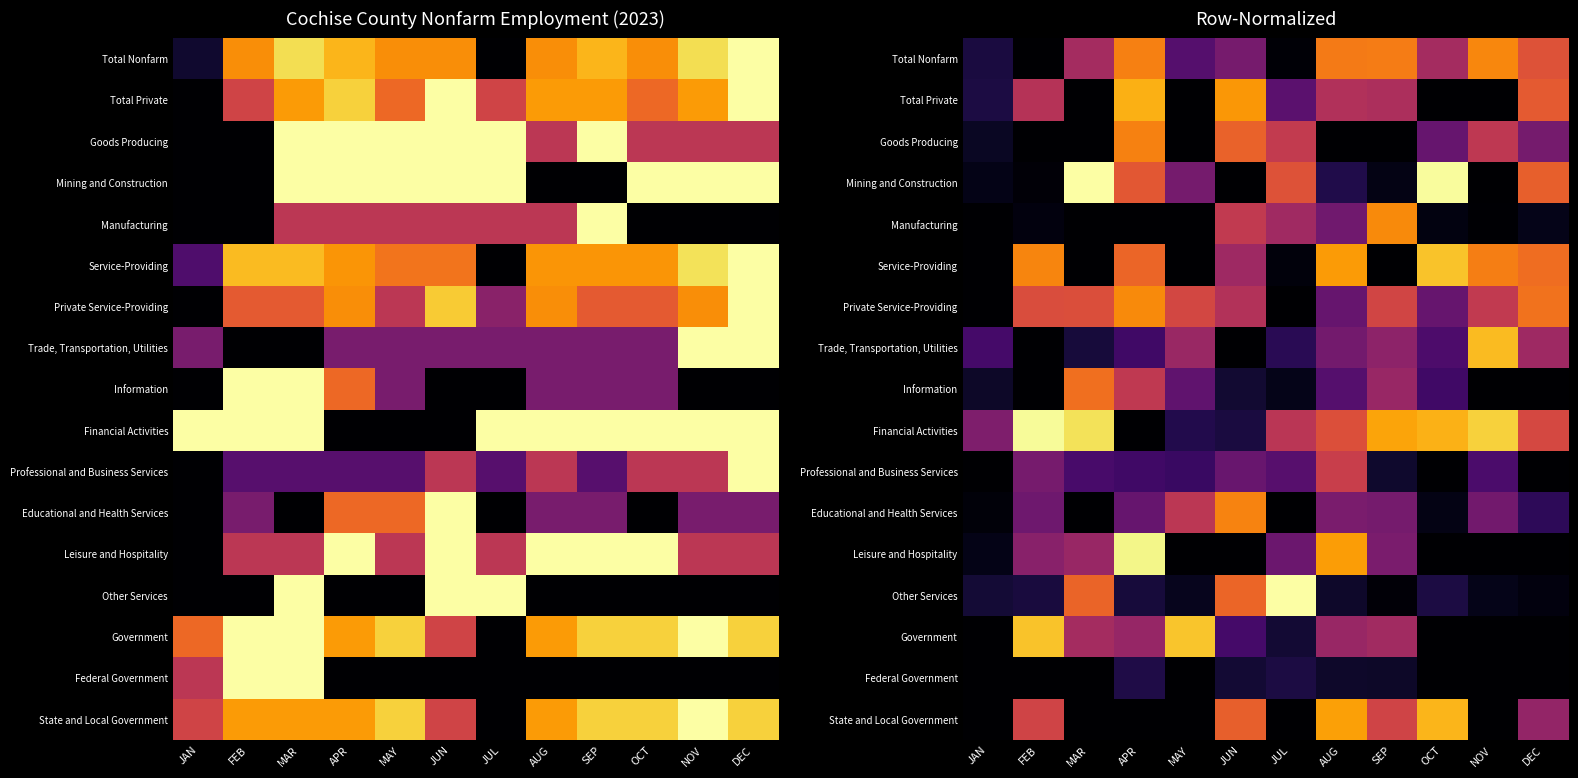

At MAR, list the series in order from smallest to largest.

Total Private, Goods Producing, Manufacturing, Service-Providing, Educational and Health Services, Federal Government, State and Local Government, Trade, Transportation, Utilities, Professional and Business Services, Leisure and Hospitality, Total Nonfarm, Government, Private Service-Providing, Other Services, Information, Financial Activities, Mining and Construction